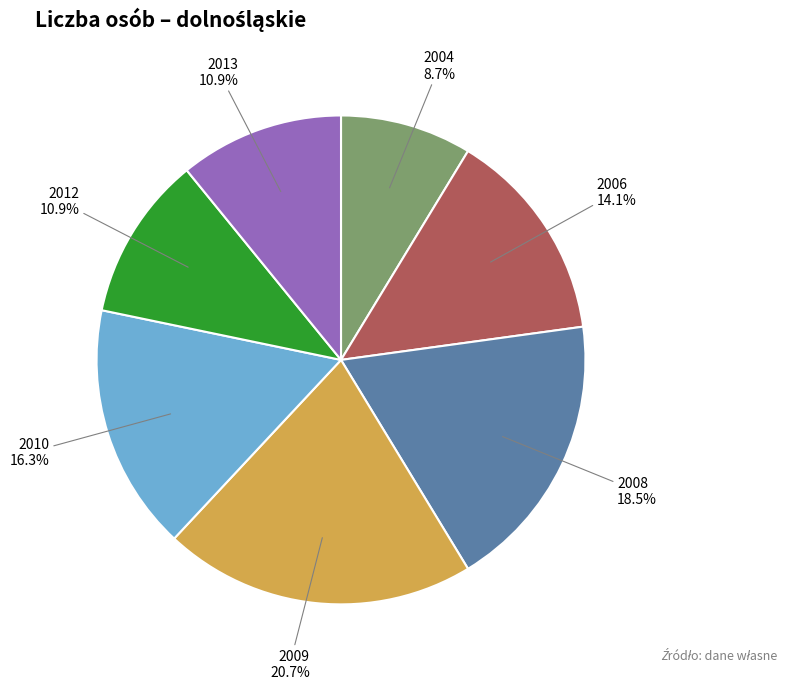

Is there a majority slice in this chart?

No